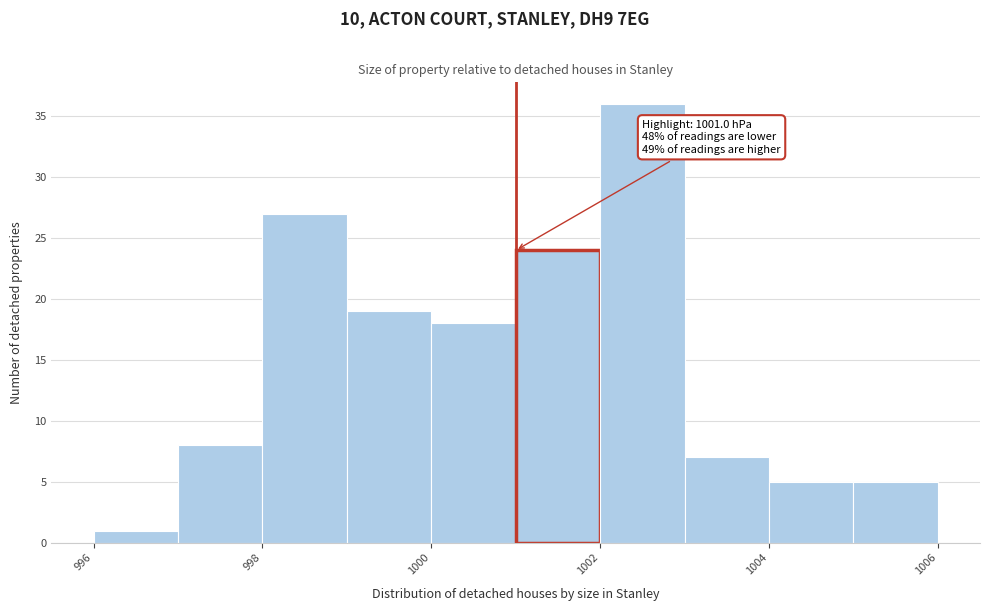

Which range on the x-axis has the tallest bar?

1002 to 1003